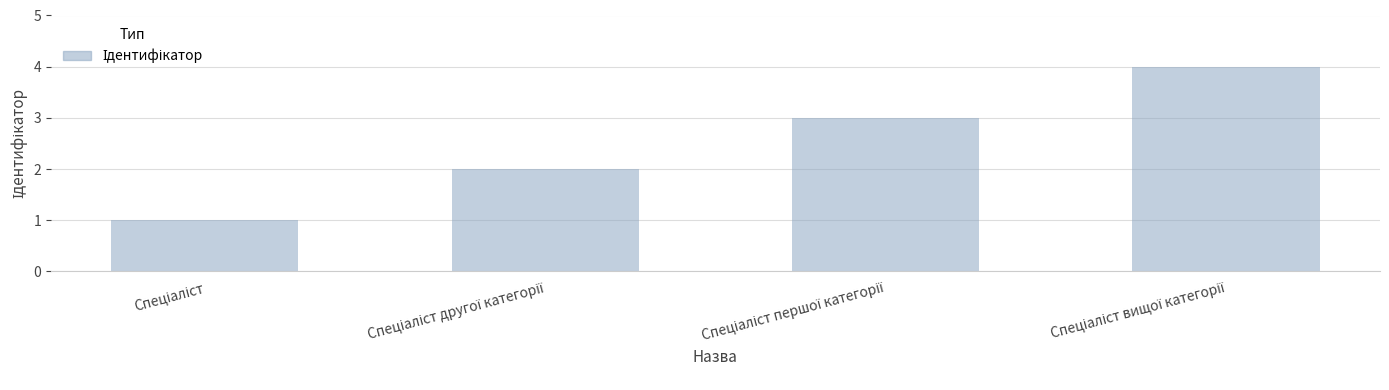

What is the sum of all values?

10